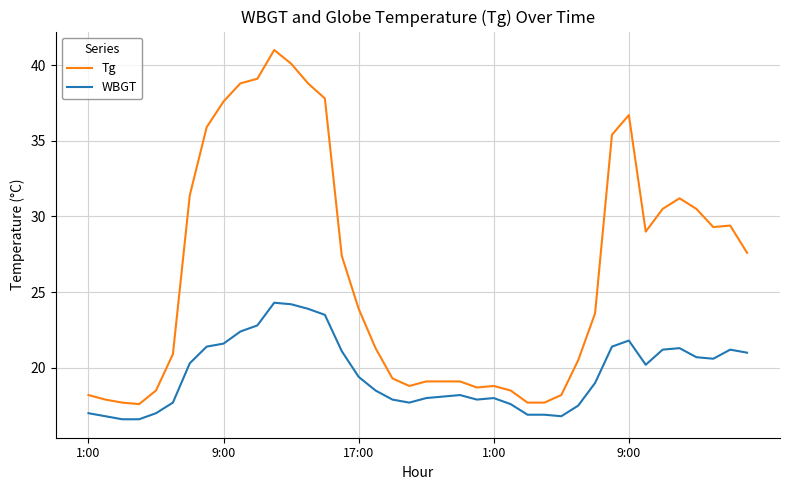

What is the minimum value for WBGT?

16.6